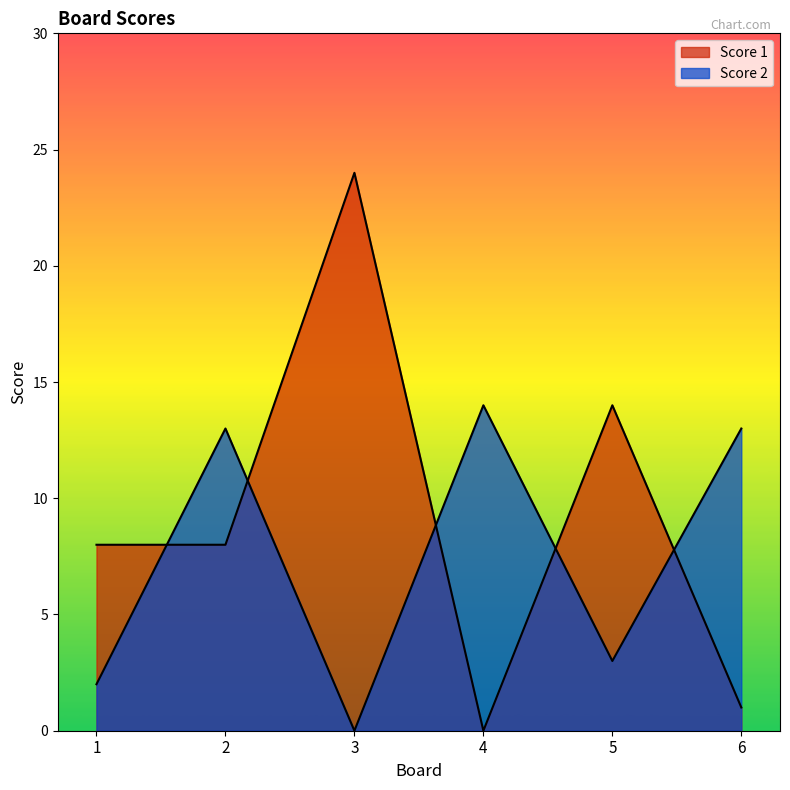

Which series has the widest spread of values?

Score 1